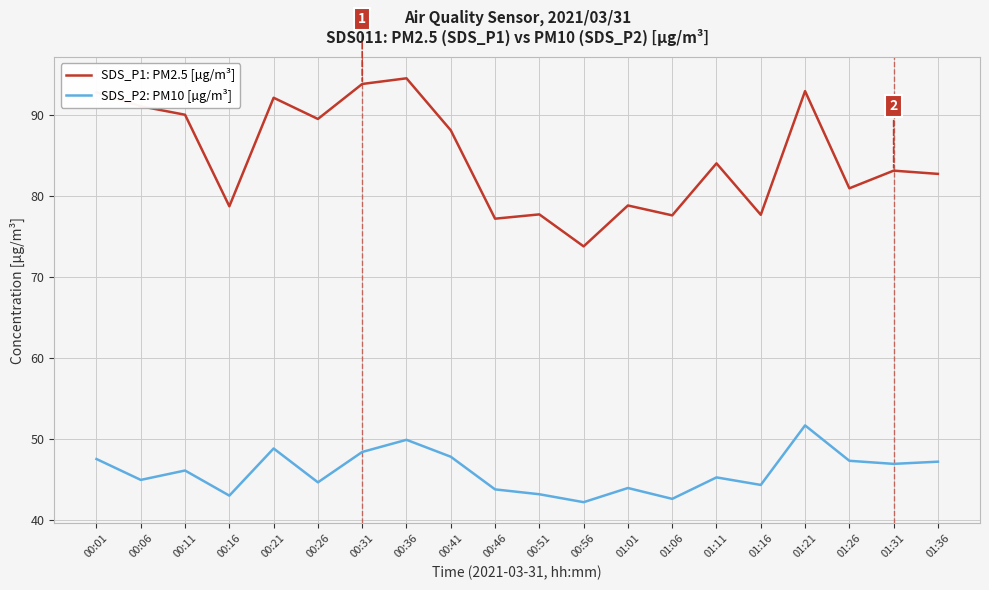

The value of SDS_P1: PM2.5 [µg/m³] at 00:21 is 26.9. True or false?

False